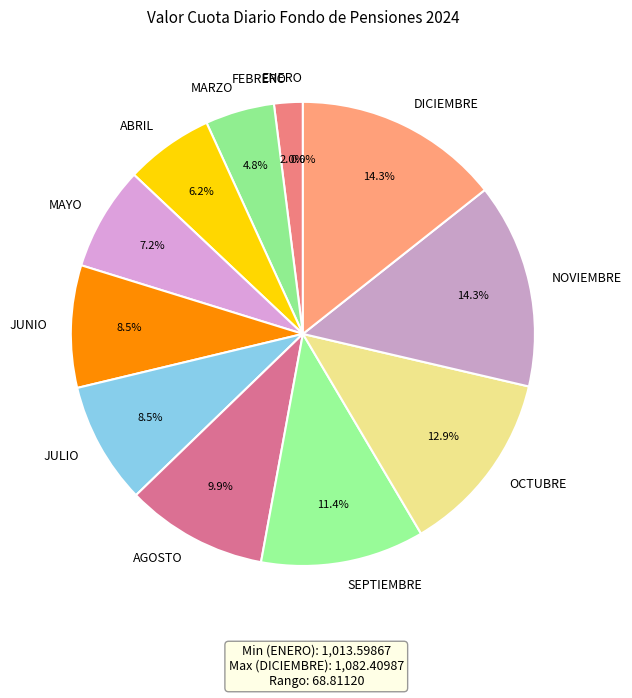

Count the number of slices in the pie.

12